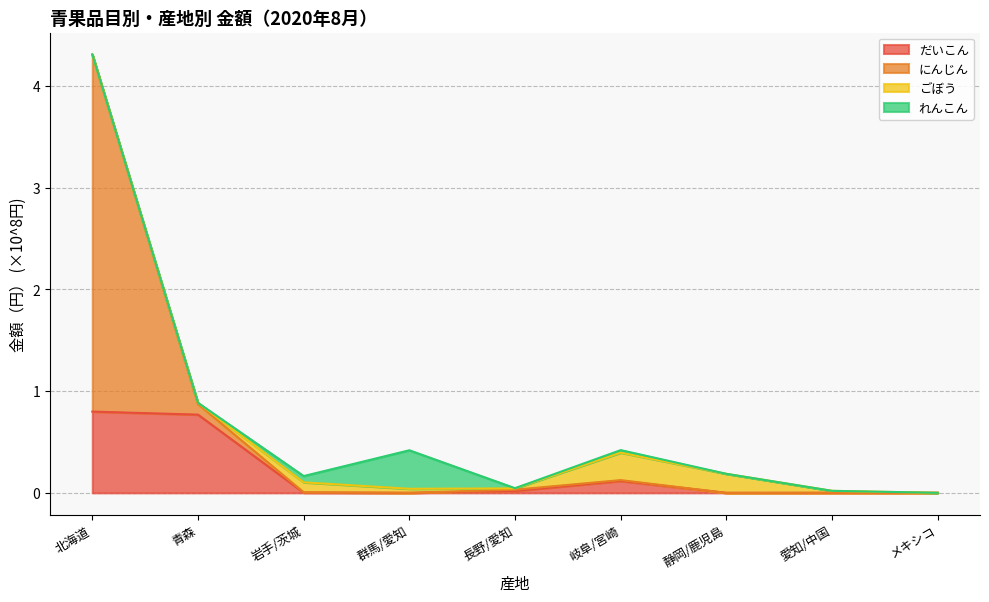

Which series has the widest spread of values?

にんじん